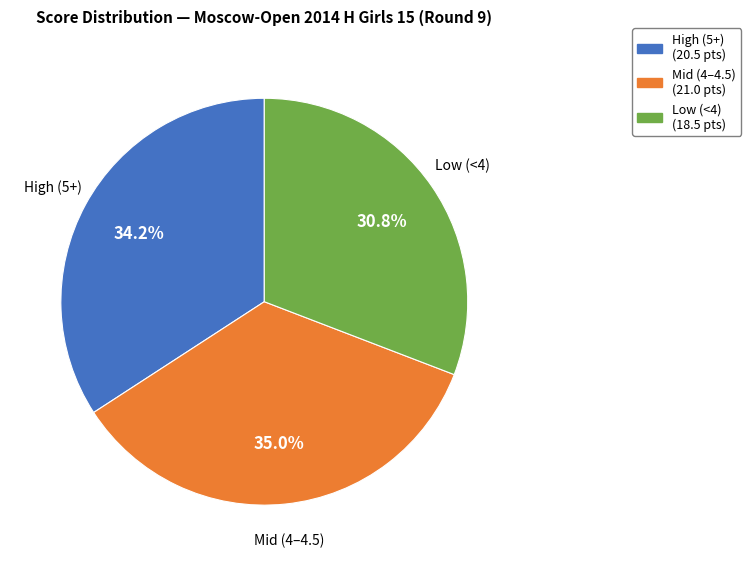

Is there any slice that represents more than half of the pie?

No